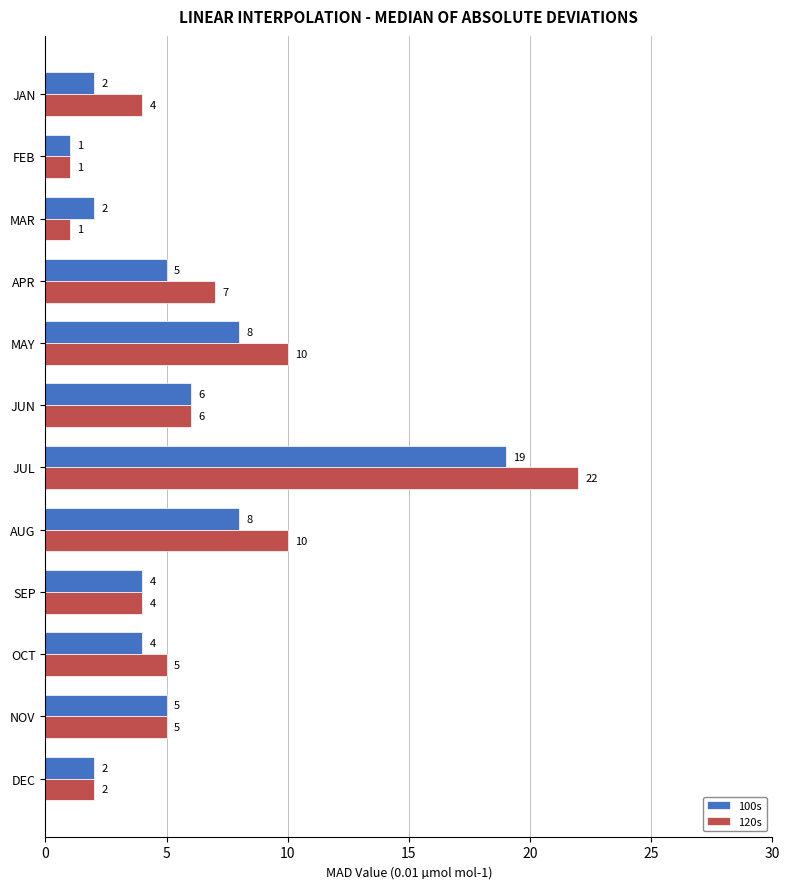

Rank the series by their average value, from highest to lowest.

120s, 100s